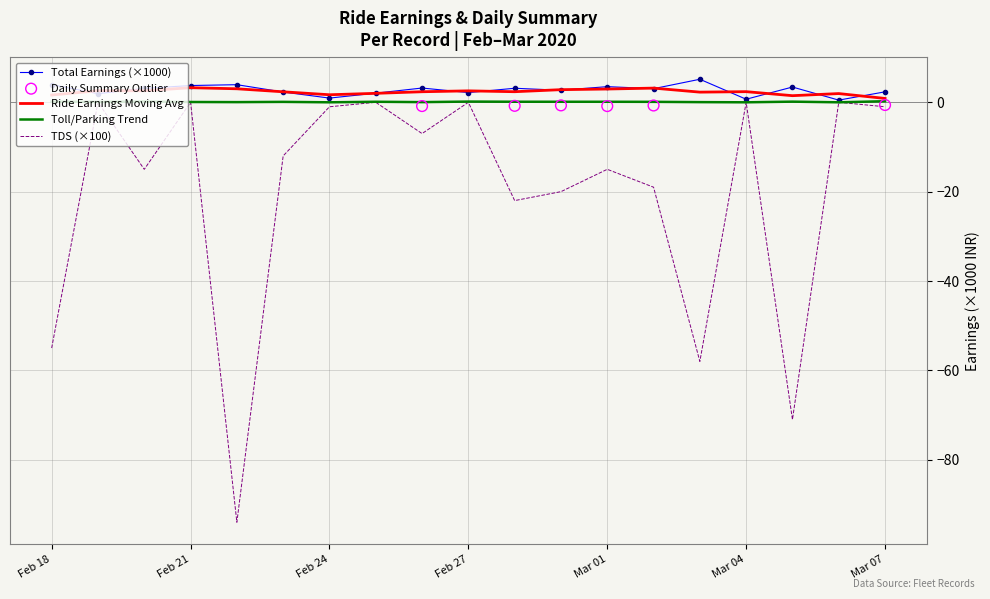

At which label is TDS (×100) closest to -47?

Feb 18